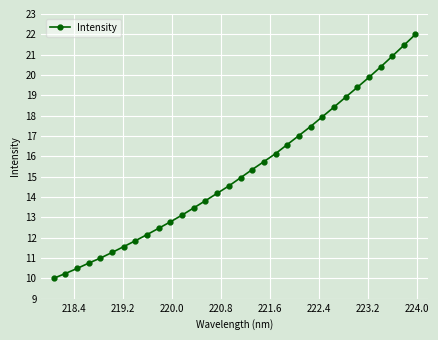

True or false: there are more than 0 points higher than both neighbors.

False